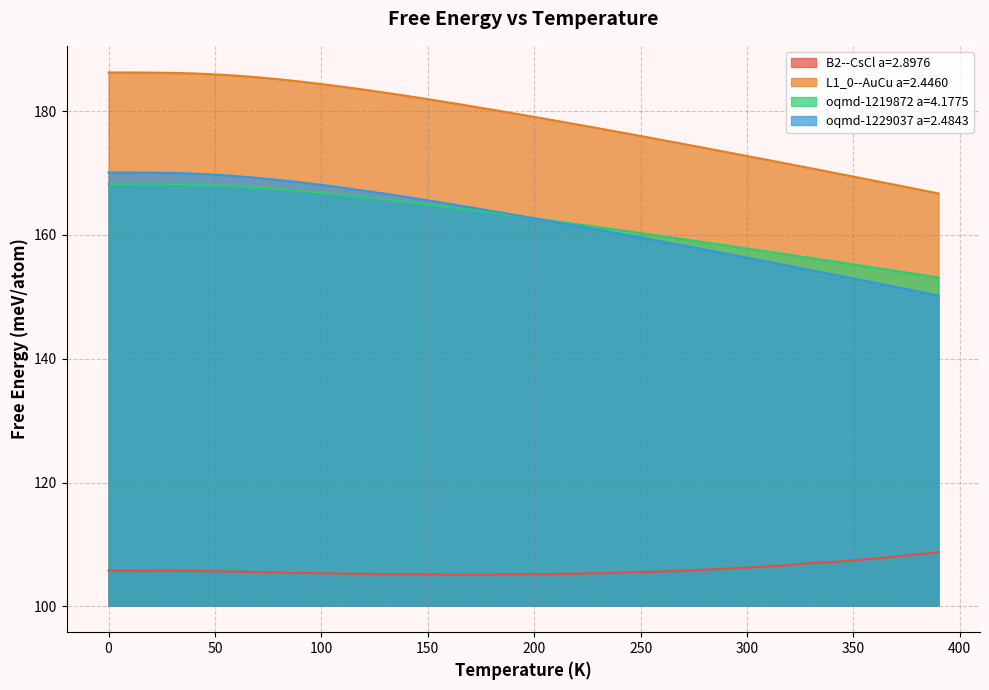

What is the difference between the second highest and second lowest values in the B2--CsCl a=2.8976 series?

3.3